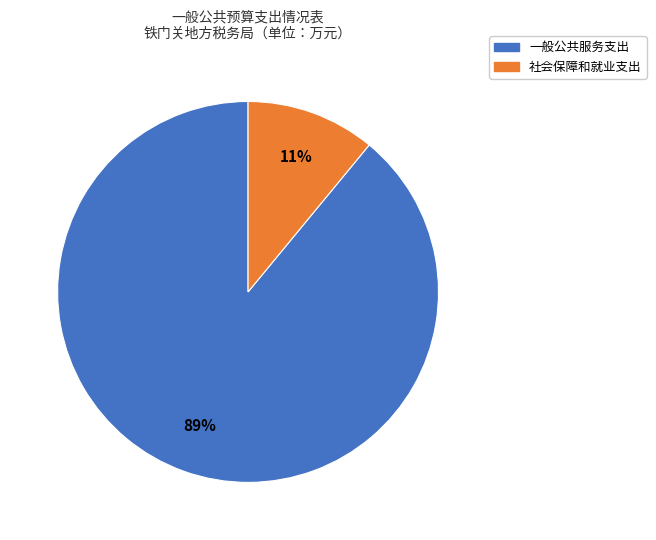

How many slices are in this pie chart?

2